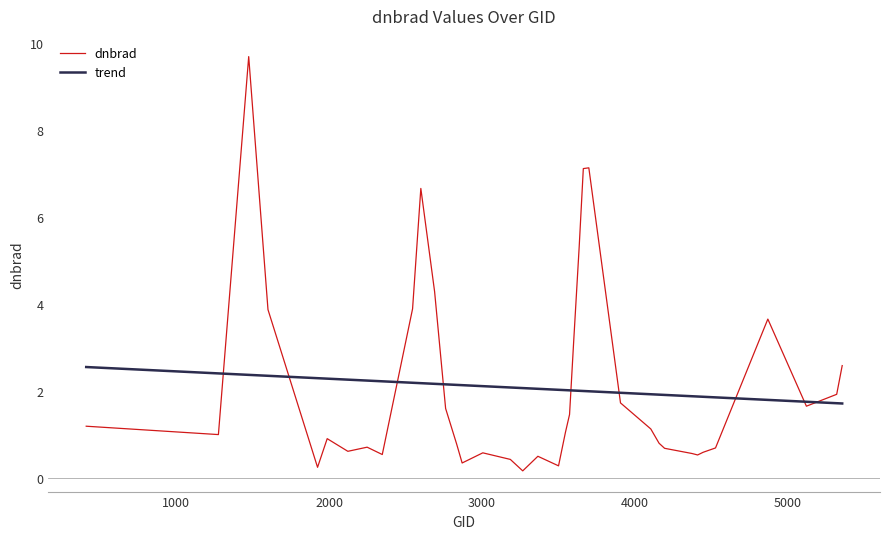

Which series has the largest range (max minus min)?

dnbrad